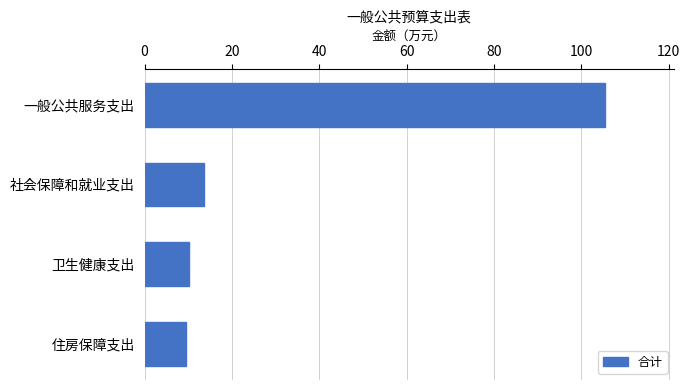

Which label corresponds to the largest value in the chart?

一般公共服务支出